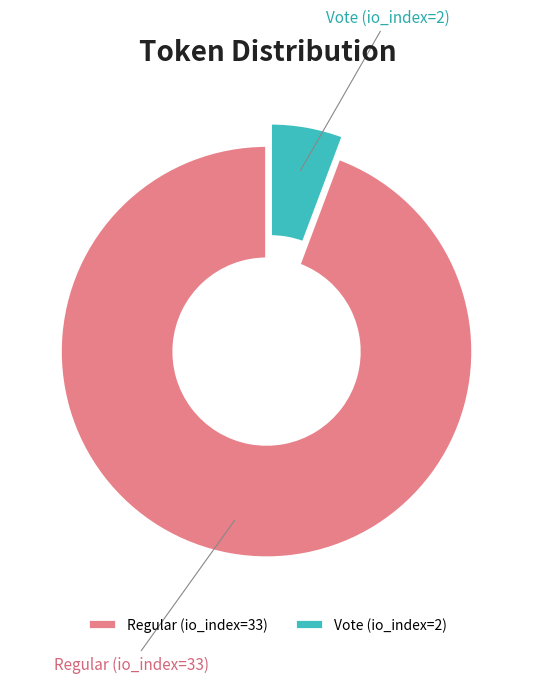

Which slice is the smallest?

Vote (io_index=2)